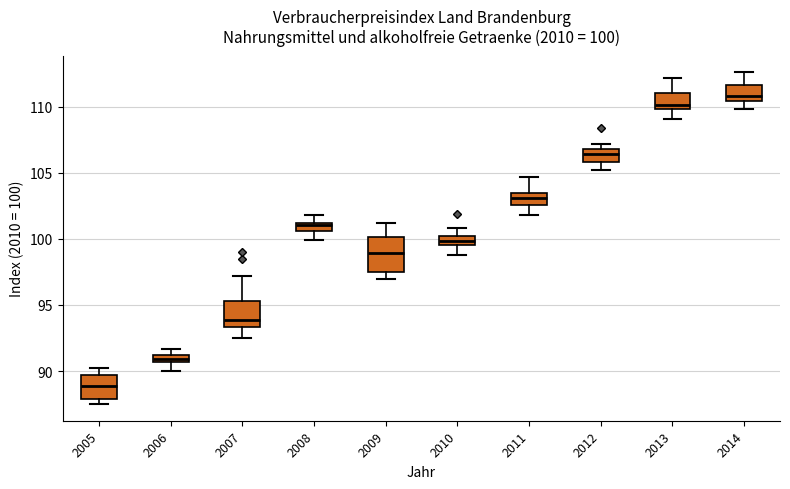

Comparing the boxes themselves (not the whiskers), which one is the tallest?

2009